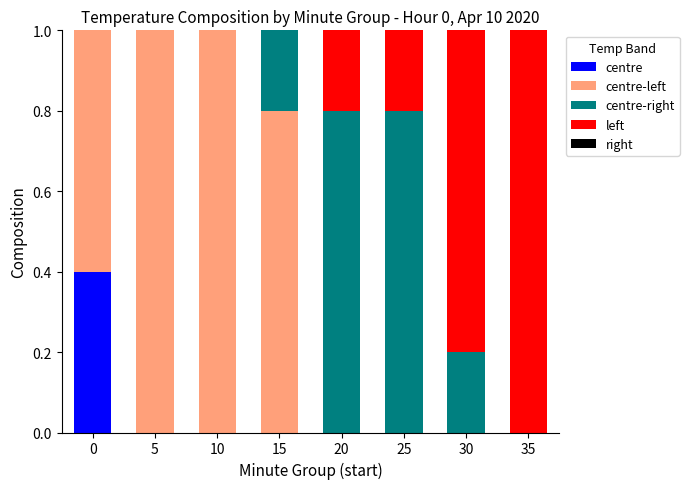

What is the total value across all series at 5?

1.0